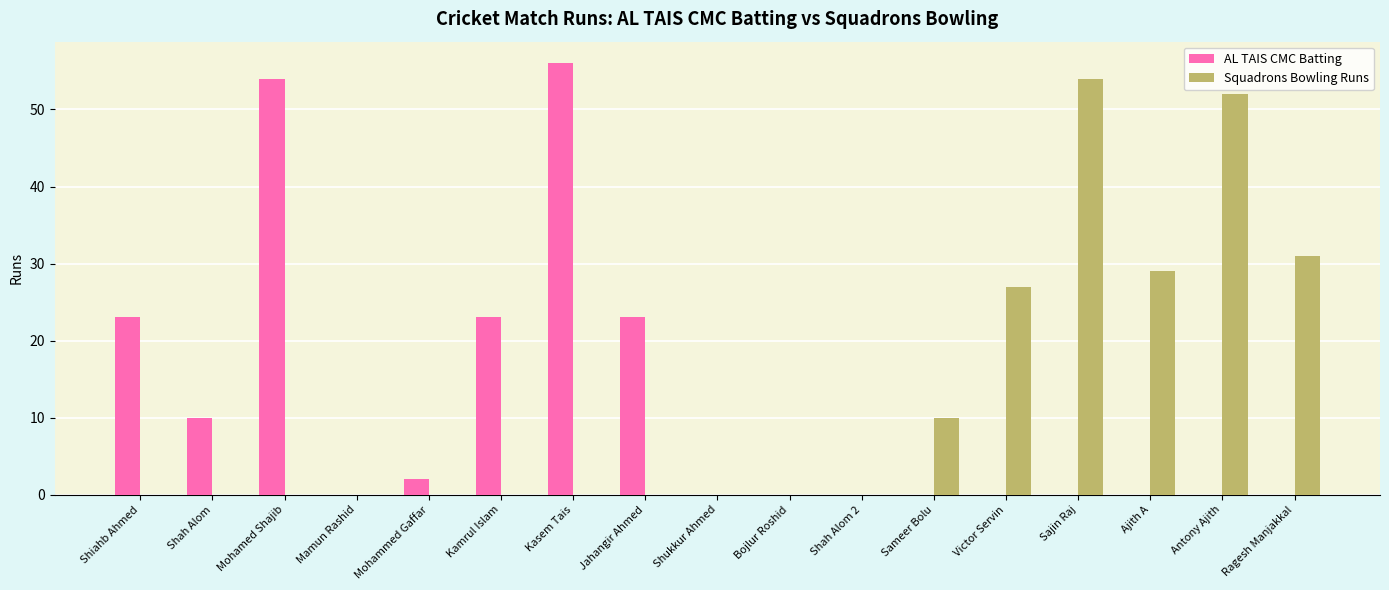

What is the greatest value displayed?

56